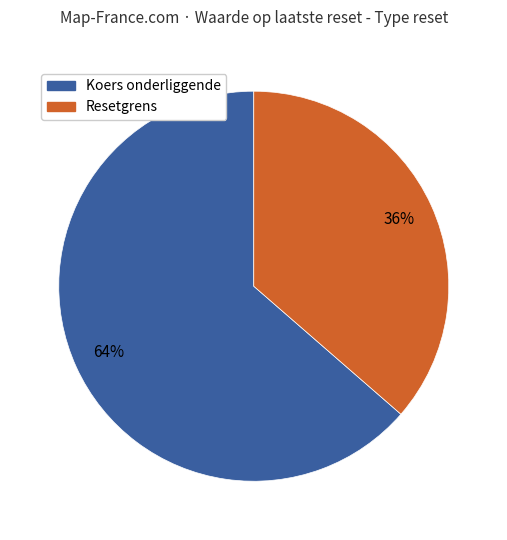

Does any single category account for the majority?

Yes